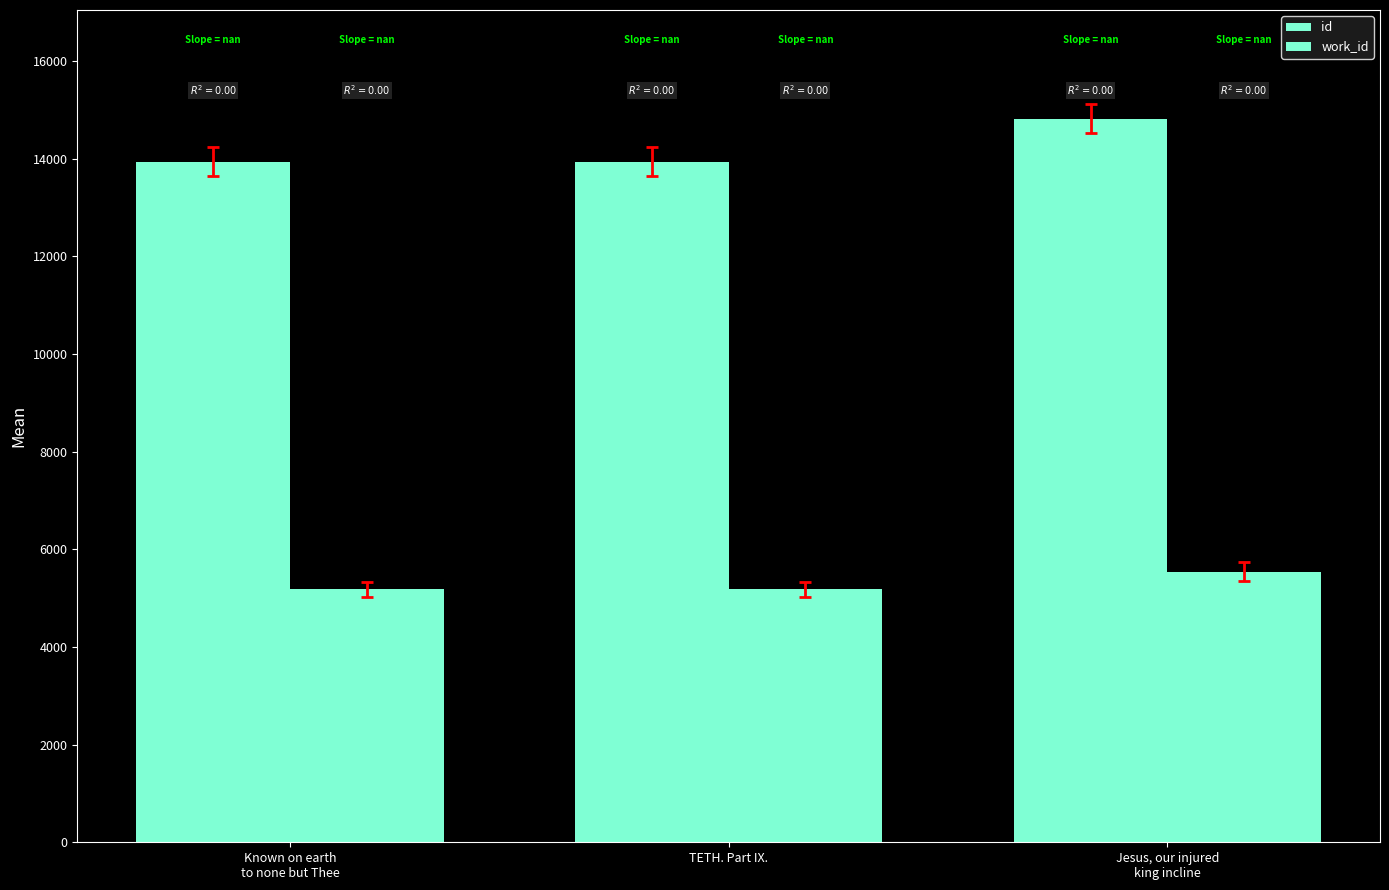

Rank the series at Jesus, our injured
king incline from lowest to highest value.

work_id, id